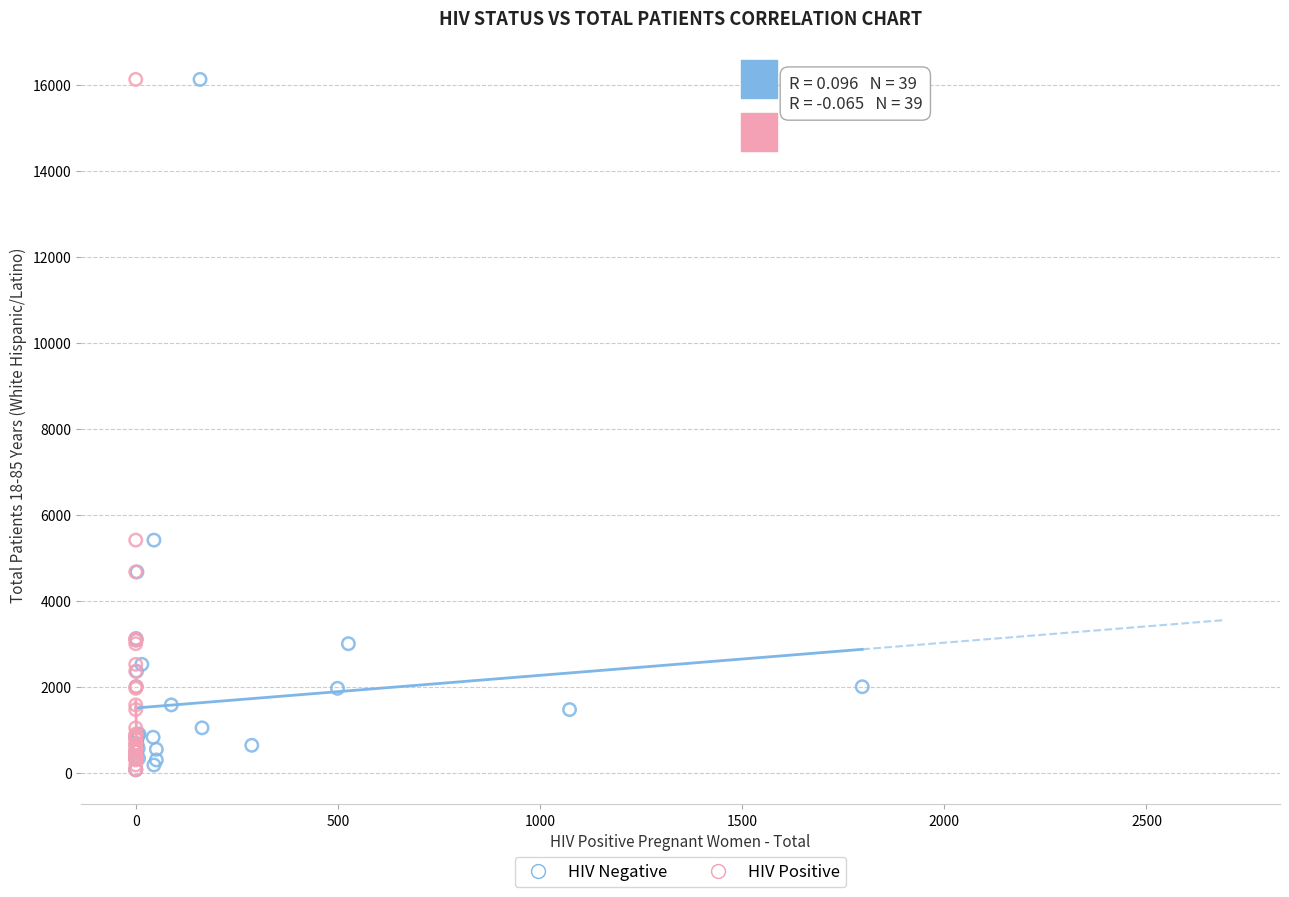

What are all the series names shown in the legend?

HIV Negative, HIV Positive